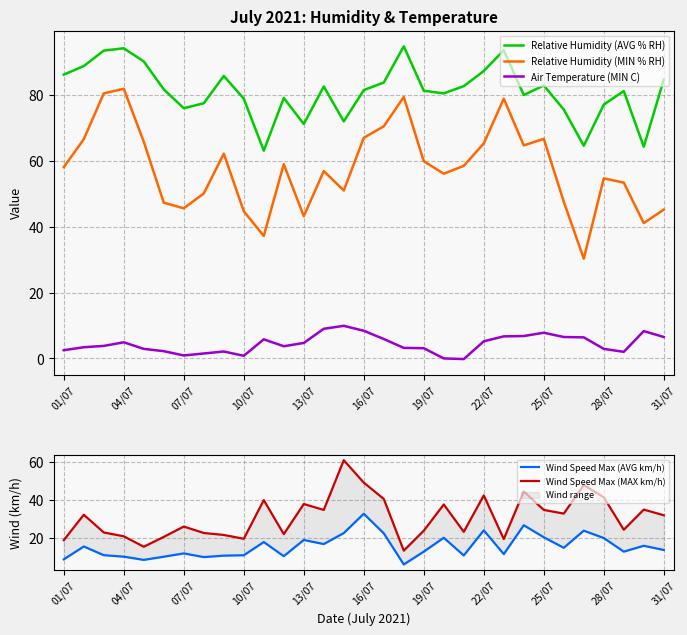

True or false: Air Temperature (MIN C) and Relative Humidity (MIN % RH) cross at least once.

False